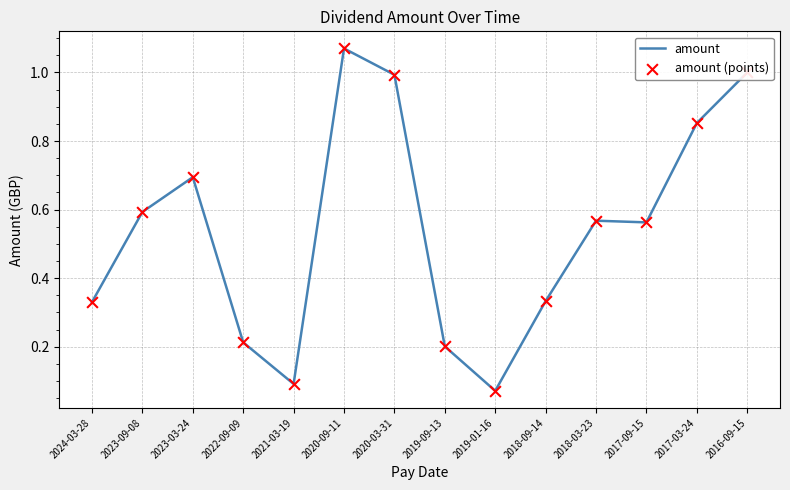

What is the difference between the maximum and minimum values?

1.0